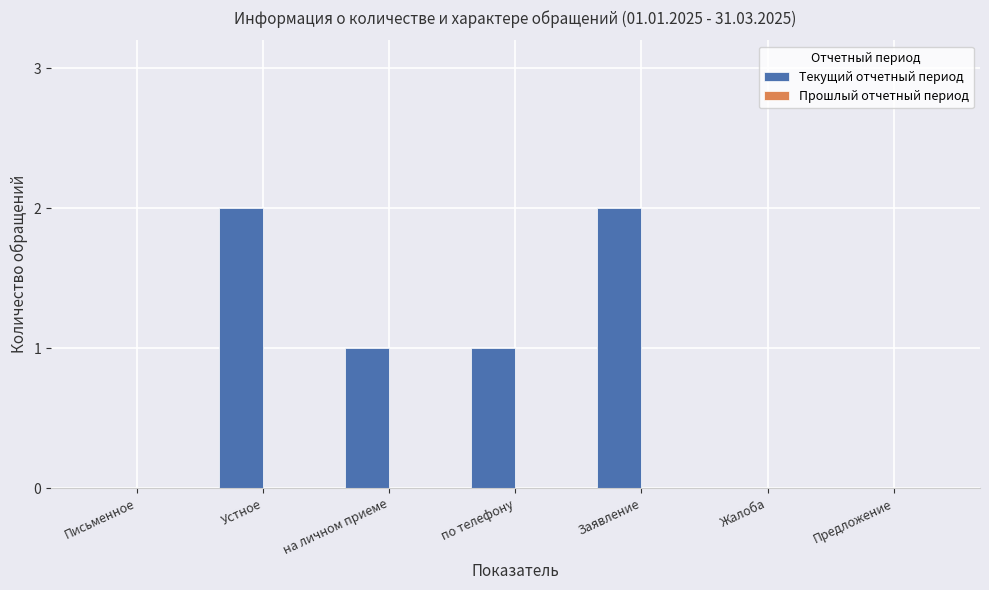

Reading left to right, extract all data points from this chart.

Письменное=0	Устное=2	на личном приеме=1	по телефону=1	Заявление=2	Жалоба=0	Предложение=0